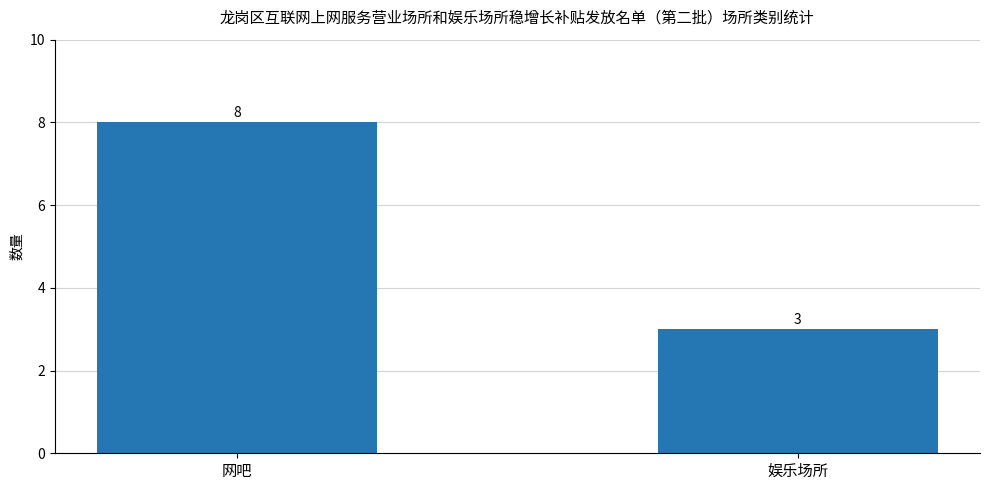

What is the value of the 2nd bar from the left?

3